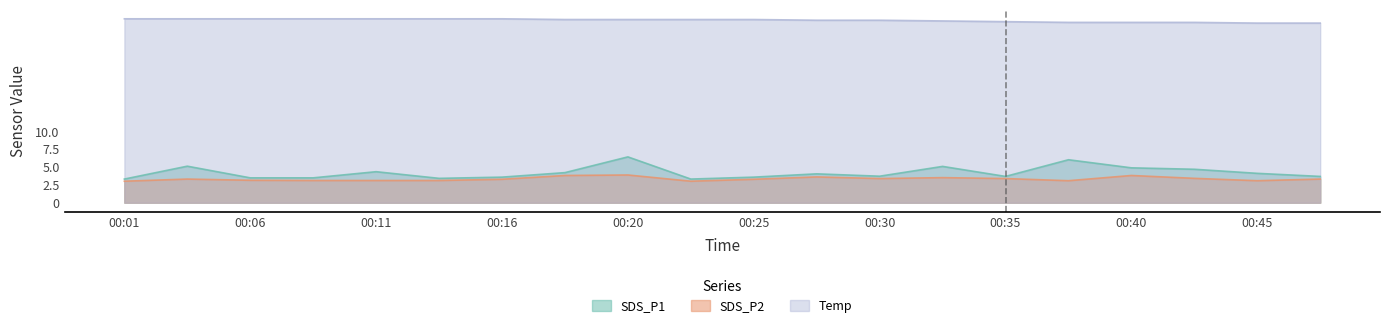

What is the difference between the highest and lowest values at 00:25?

22.3